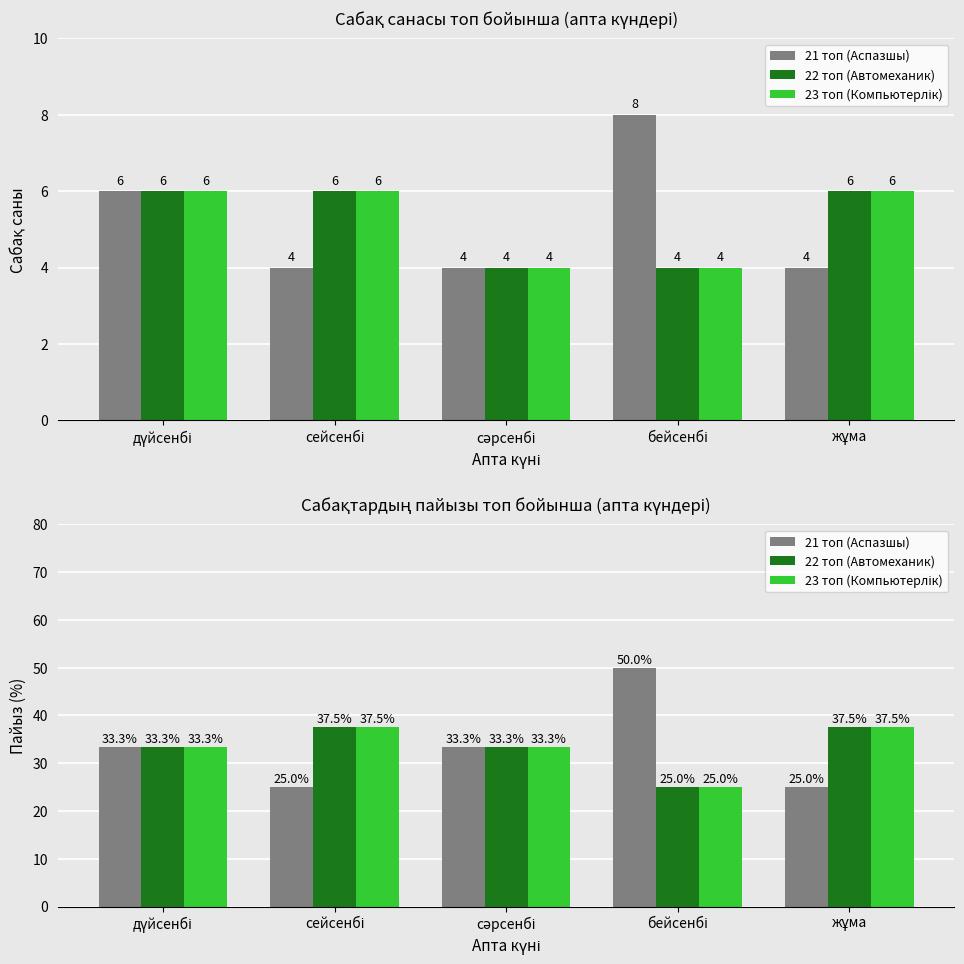

At which label does 22 топ (Автомеханик) first exceed 33?

дүйсенбі